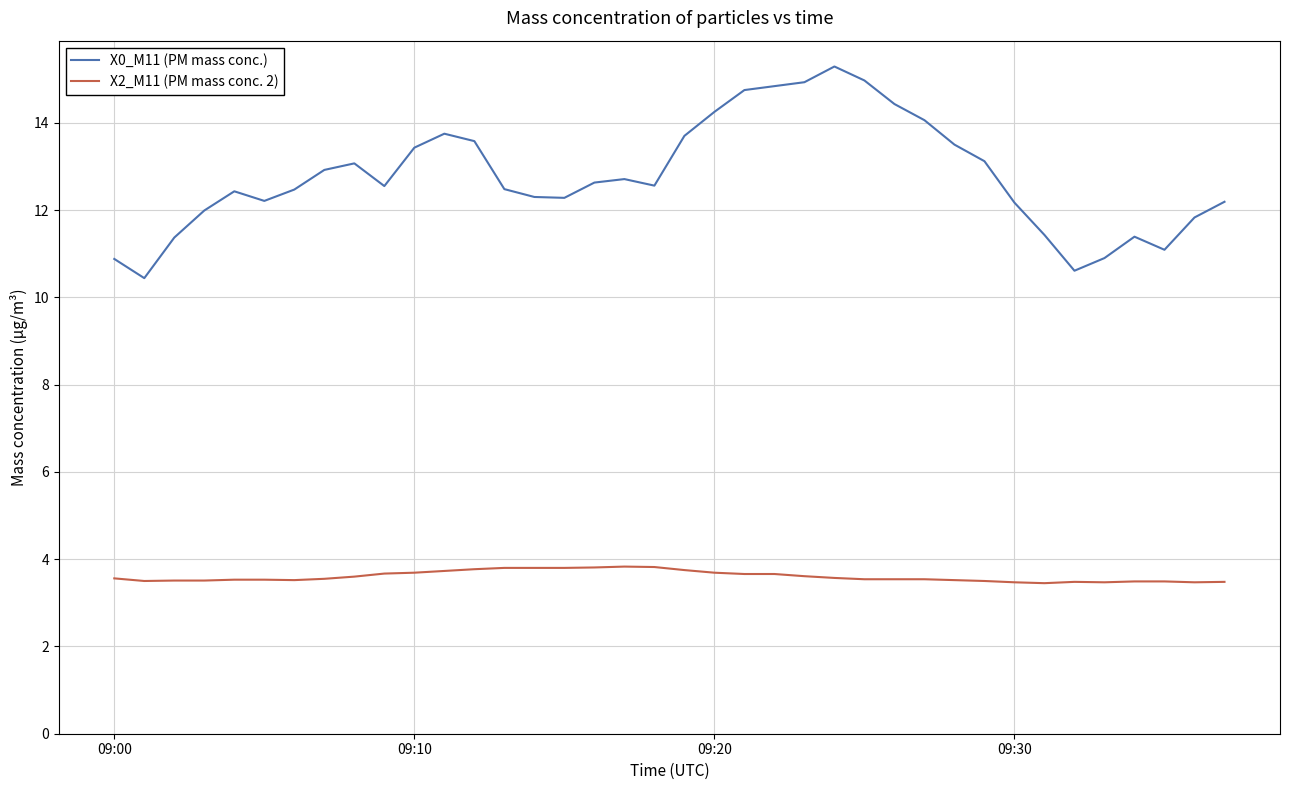

True or false: X2_M11 (PM mass conc. 2) and X0_M11 (PM mass conc.) intersect in this chart.

False